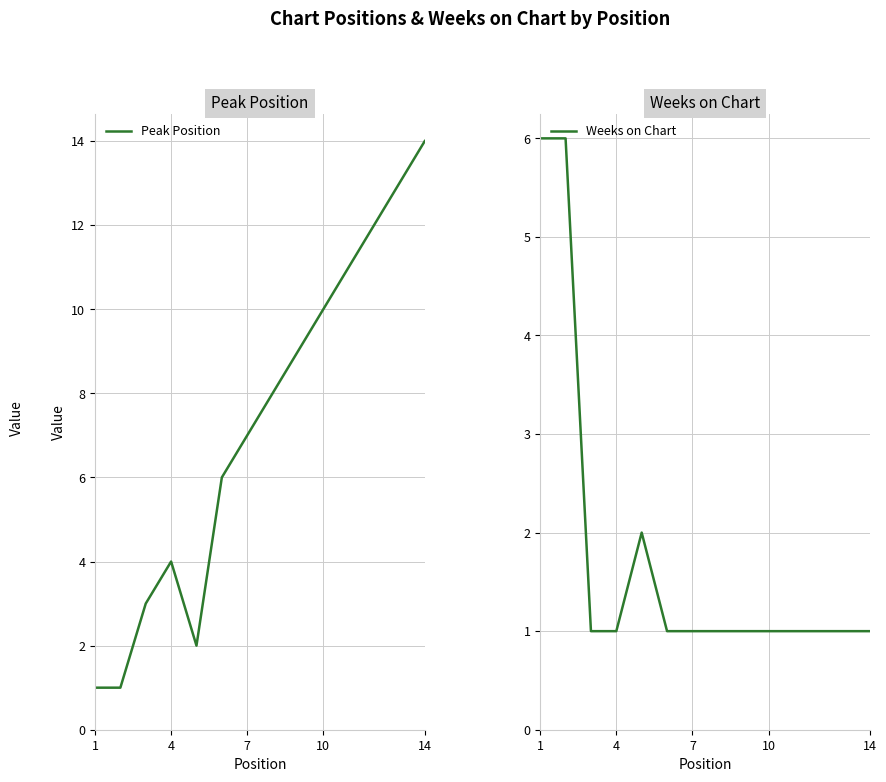

Does the chart have visible grid lines?

Yes